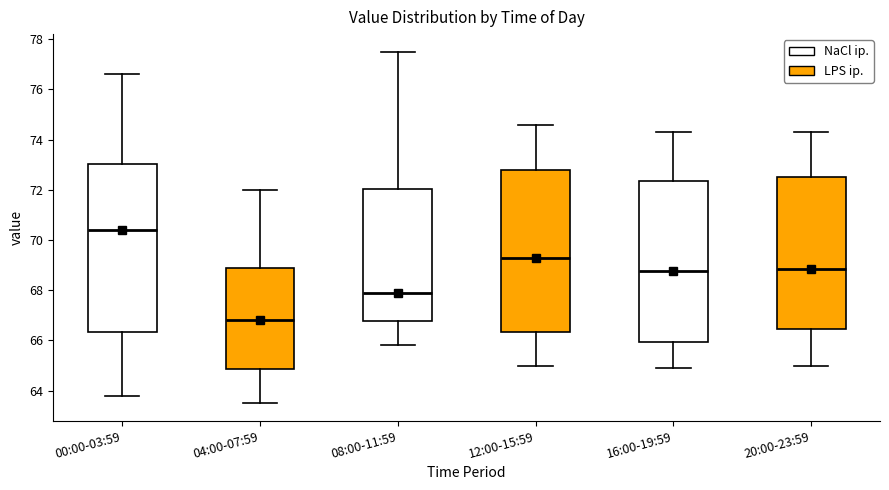

Reading left to right, read every box against the y-axis: the position of its median line, the range the box covers, and the ends of its whiskers. The values are not printed on the chart, so give them approximately, as read against the axis.

00:00-03:59: median 70.4, box 66.4 to 73.0, whiskers 63.8 to 76.6
04:00-07:59: median 66.8, box 64.8 to 69.0, whiskers 63.6 to 72.0
08:00-11:59: median 68.0, box 66.8 to 72.0, whiskers 65.8 to 77.6
12:00-15:59: median 69.4, box 66.4 to 72.8, whiskers 65.0 to 74.6
16:00-19:59: median 68.8, box 66.0 to 72.4, whiskers 65.0 to 74.4
20:00-23:59: median 68.8, box 66.4 to 72.6, whiskers 65.0 to 74.4